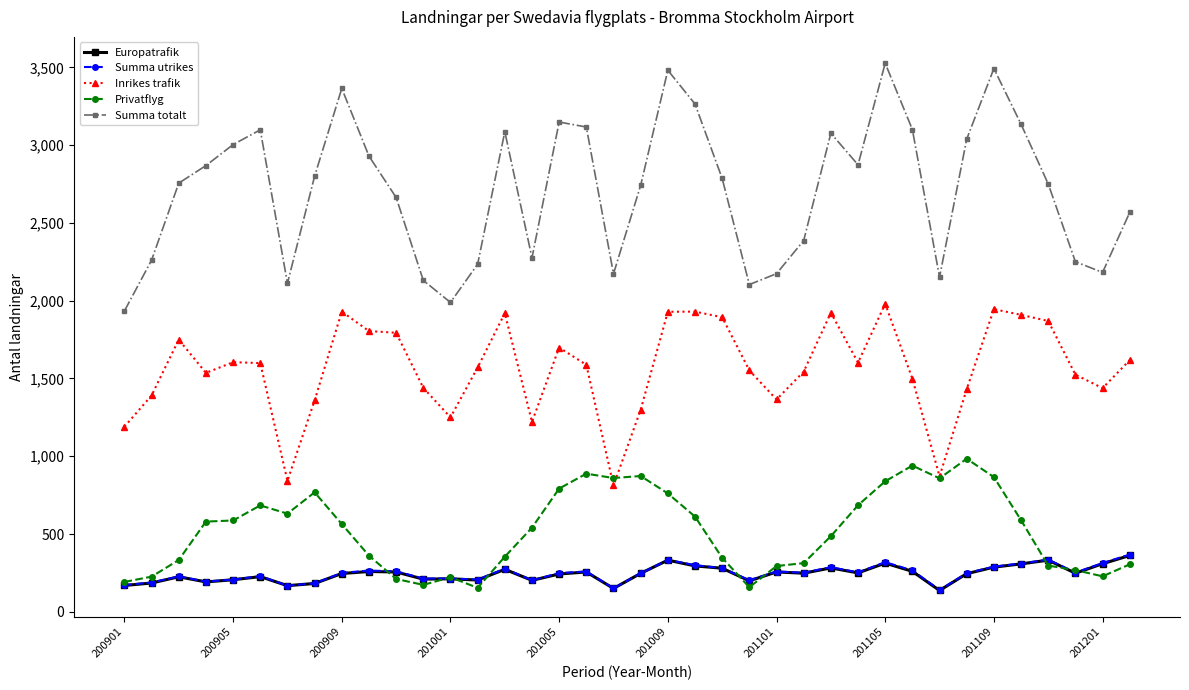

How many lines are shown in the chart?

5